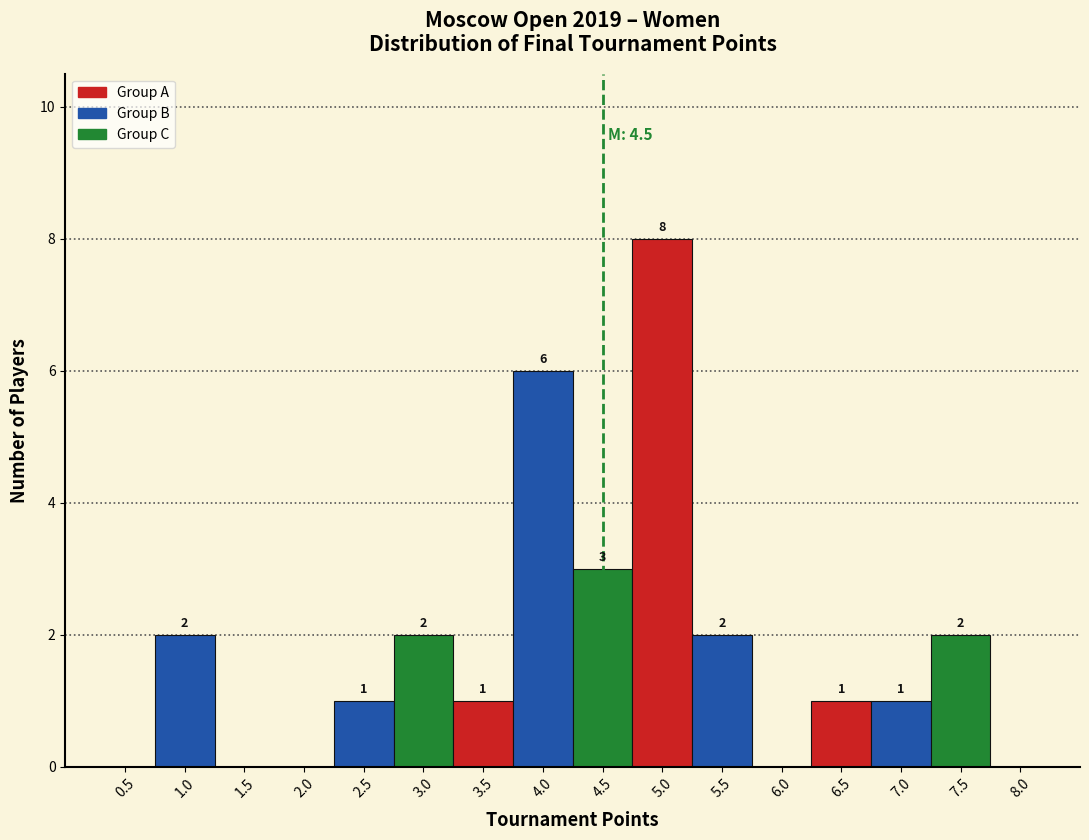

Which range on the x-axis has the tallest bar?

4.75 to 5.25